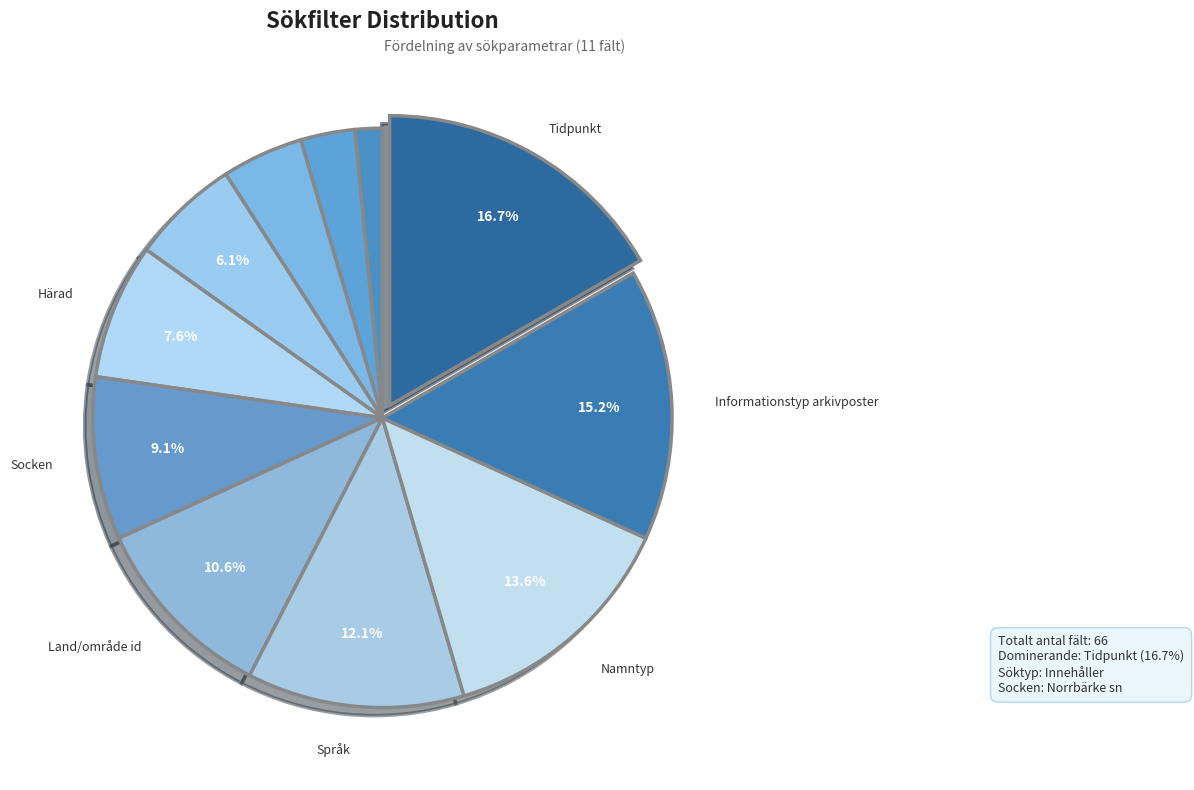

Count the number of slices in the pie.

11